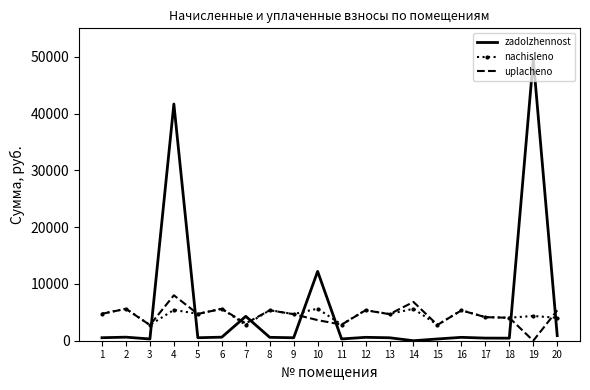

Is the value of zadolzhennost at 19 greater than the value of uplacheno at 19?

Yes